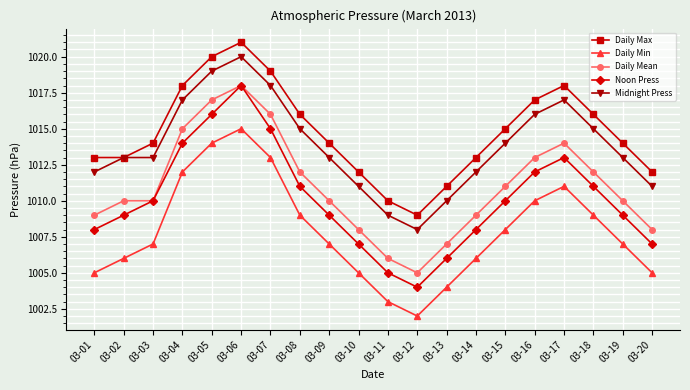

True or false: Midnight Press has a value of 223 at 03-08.

False